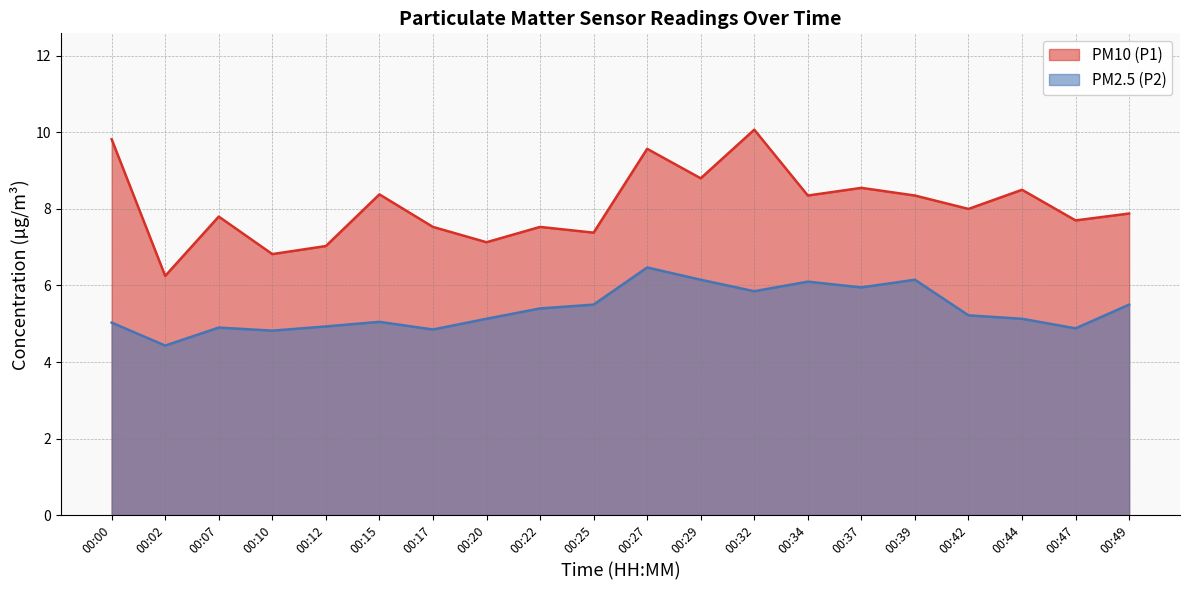

Which has a higher value, 00:29 or 00:22?

00:29